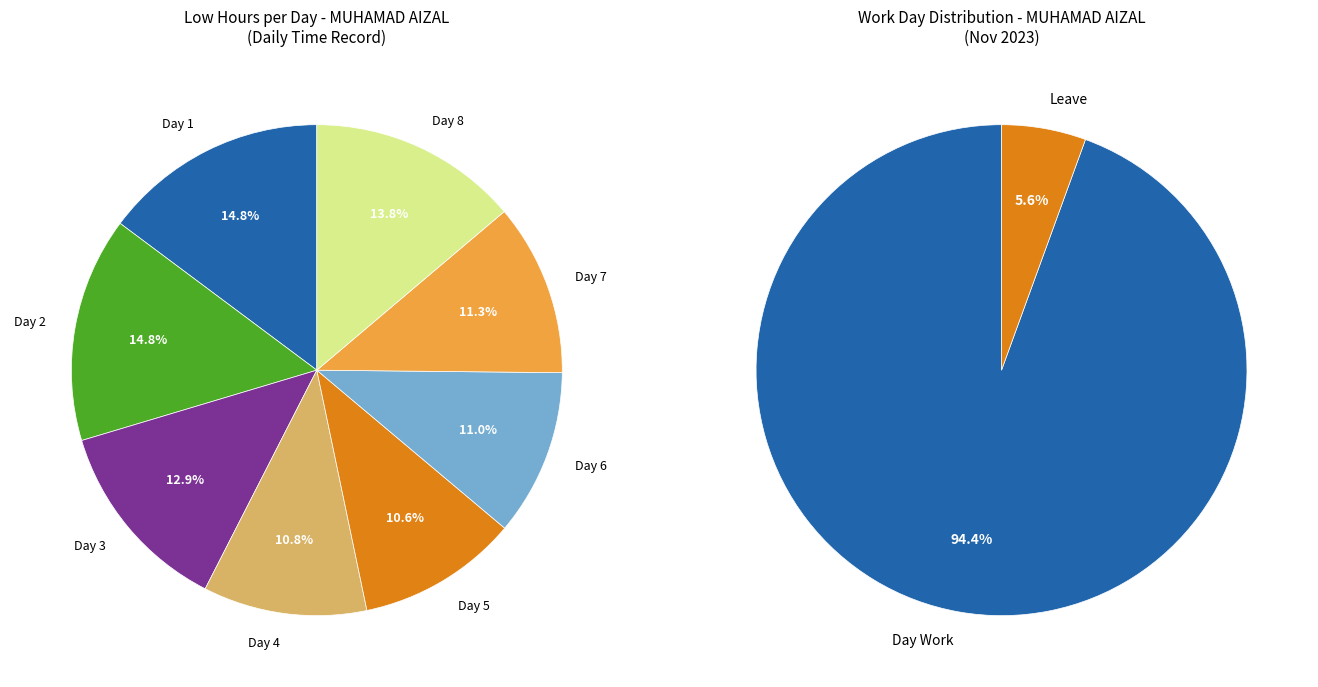

Is it true that Day 4 is 11% of the pie?

True